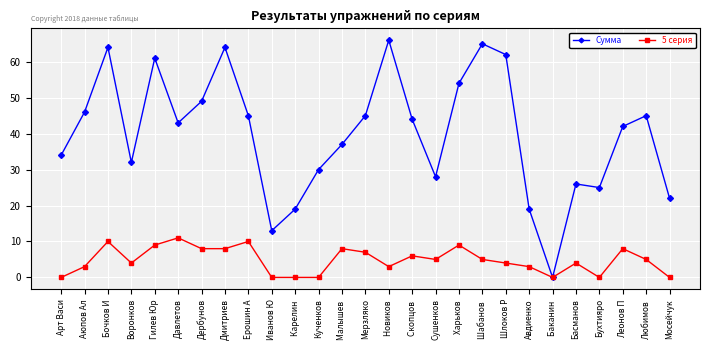

How many values in the Сумма series are below 43?

13